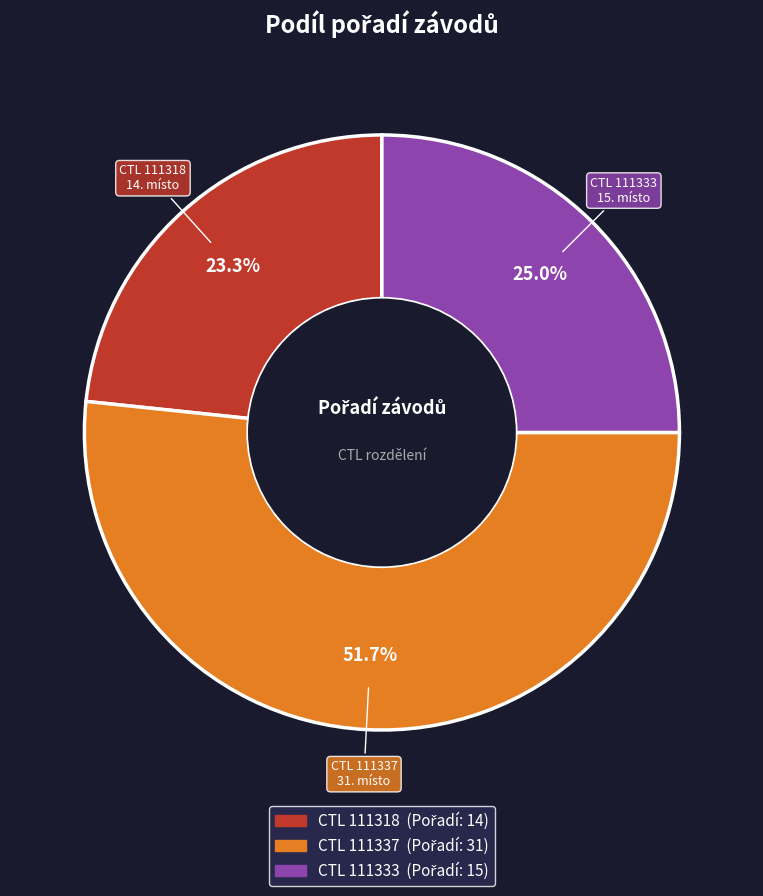

Is there a majority slice in this chart?

Yes